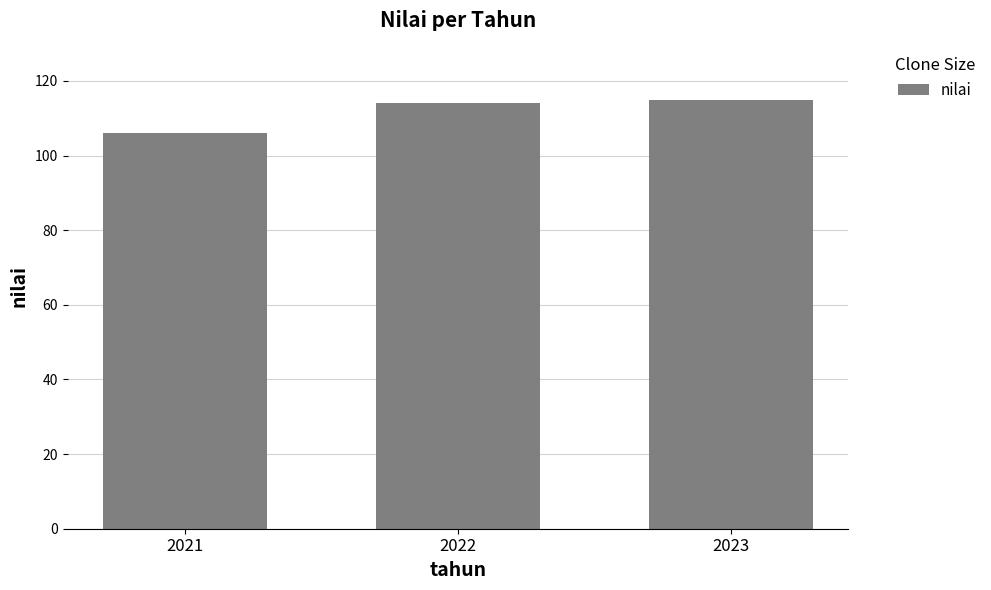

How many values are below 114?

1